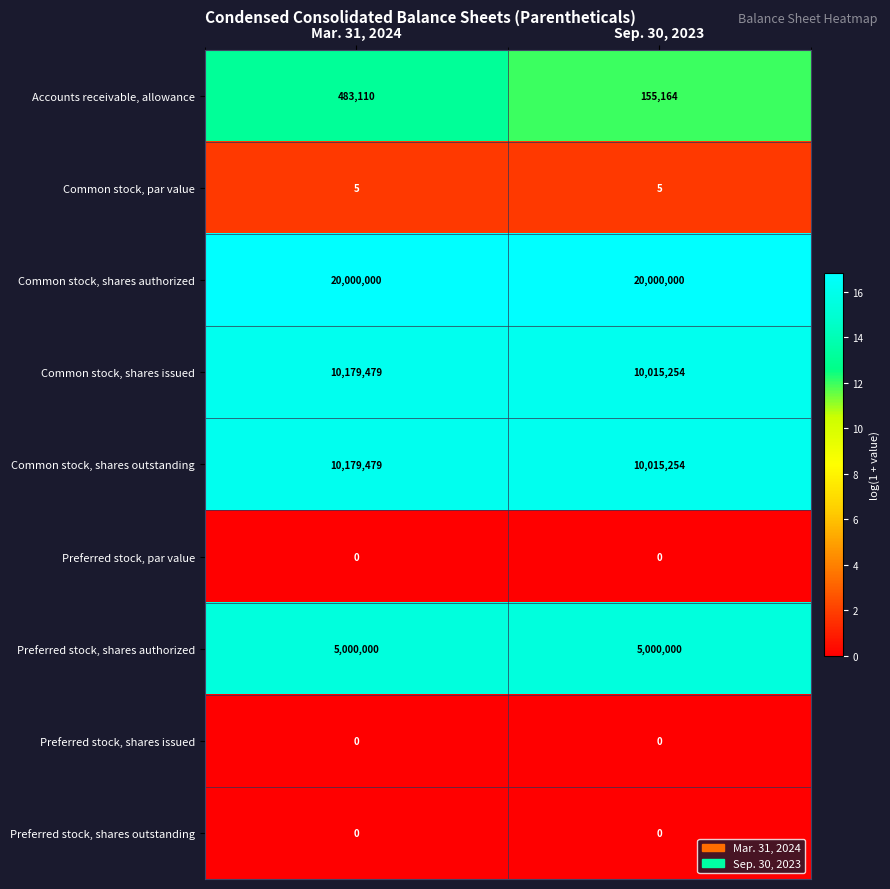

Which series has the largest total across all categories?

Common stock, shares authorized